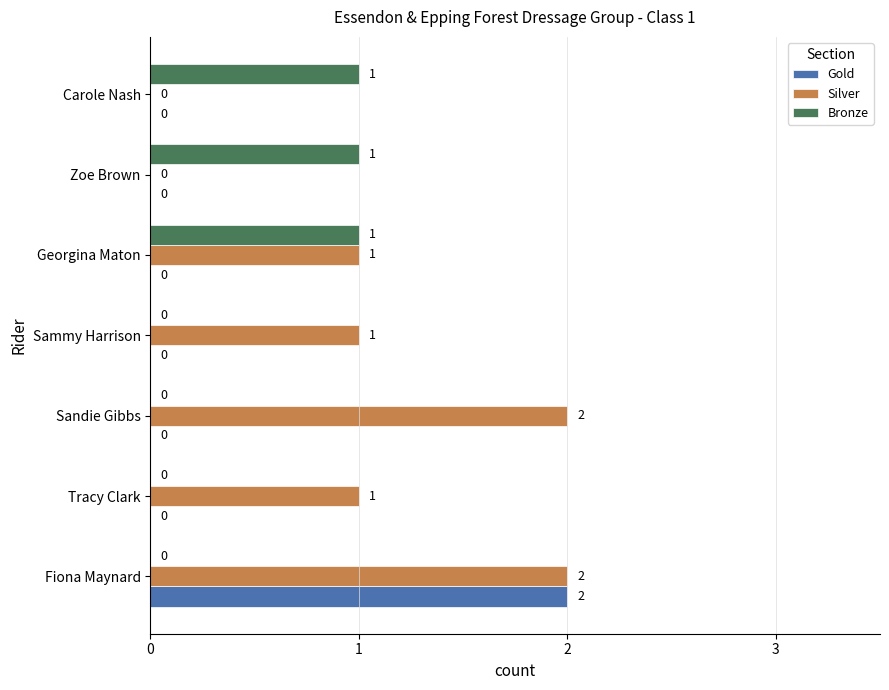

Which series has the largest total across all categories?

Silver